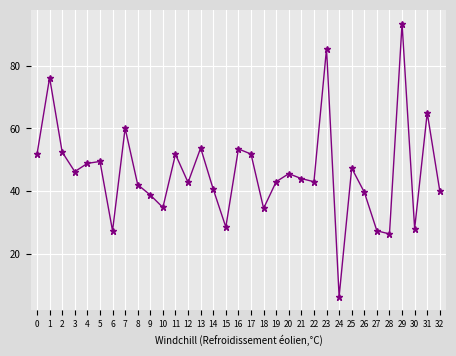

What is the value of the 12th point from the left?

51.7